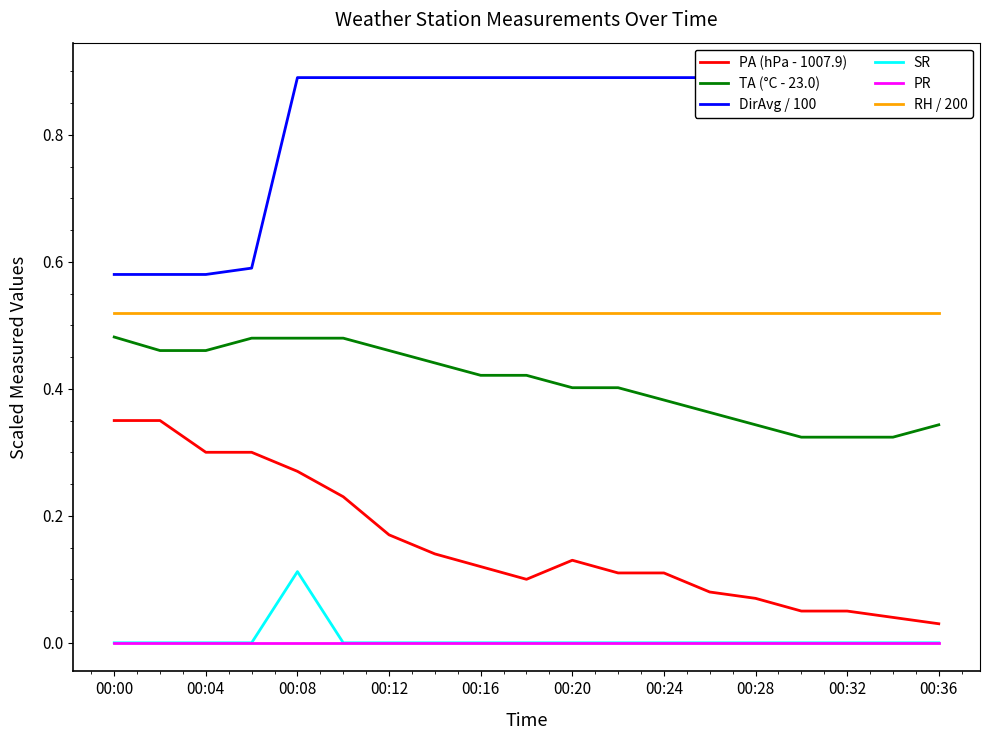

Reading right to left, transcribe all the data shown in this chart.

PA (hPa - 1007.9): 0.0	0.0	0.1	0.1	0.1	0.1	0.1	0.1	0.1	0.1	0.1	0.1	0.2	0.2	0.3	0.3	0.3	0.4	0.4
TA (°C - 23.0): 0.3	0.3	0.3	0.3	0.3	0.4	0.4	0.4	0.4	0.4	0.4	0.4	0.5	0.5	0.5	0.5	0.5	0.5	0.5
DirAvg / 100: 0.9	0.9	0.9	0.9	0.9	0.9	0.9	0.9	0.9	0.9	0.9	0.9	0.9	0.9	0.9	0.6	0.6	0.6	0.6
SR: 0.0	0.0	0.0	0.0	0.0	0.0	0.0	0.0	0.0	0.0	0.0	0.0	0.0	0.0	0.1	0.0	0.0	0.0	0.0
PR: 0.0	0.0	0.0	0.0	0.0	0.0	0.0	0.0	0.0	0.0	0.0	0.0	0.0	0.0	0.0	0.0	0.0	0.0	0.0
RH / 200: 0.5	0.5	0.5	0.5	0.5	0.5	0.5	0.5	0.5	0.5	0.5	0.5	0.5	0.5	0.5	0.5	0.5	0.5	0.5